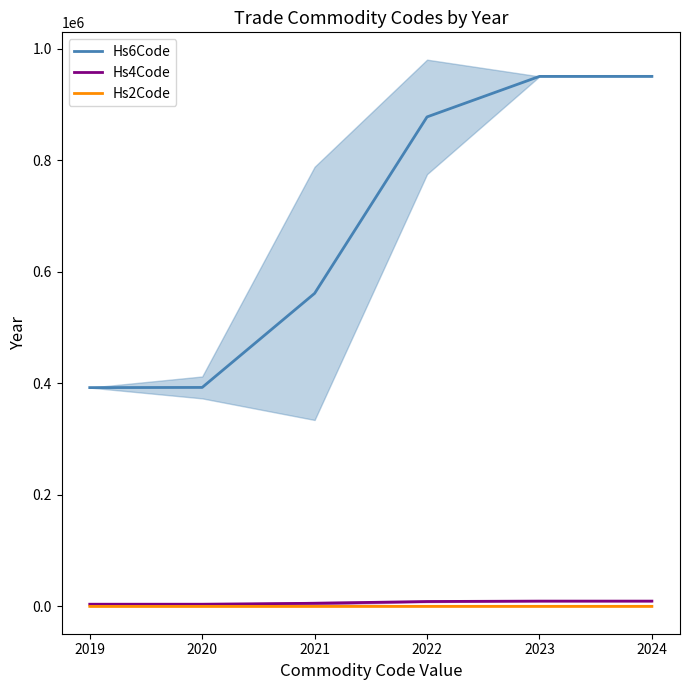

Which label corresponds to the largest value in the chart?

2024